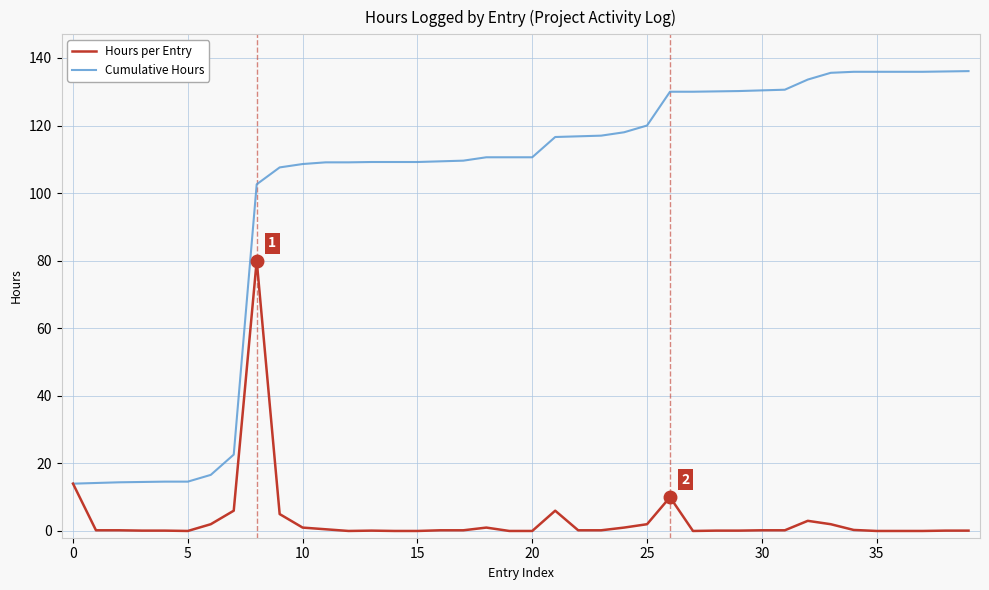

Rank the series by their average value, from highest to lowest.

Cumulative Hours, Hours per Entry